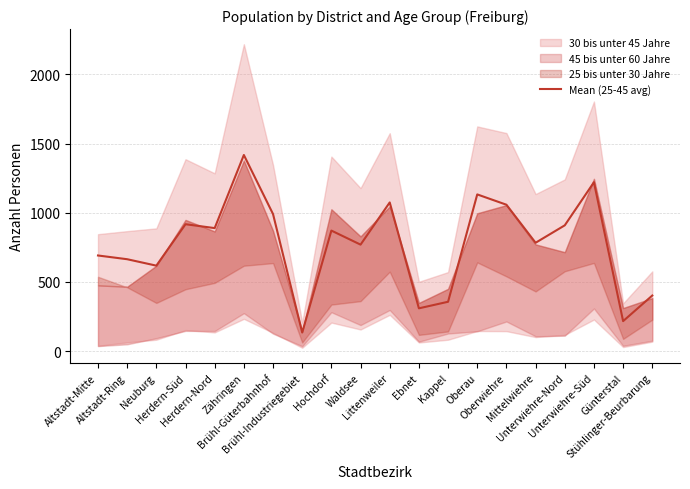

What is the lowest value of the Mean (25-45 avg) series?

134.0